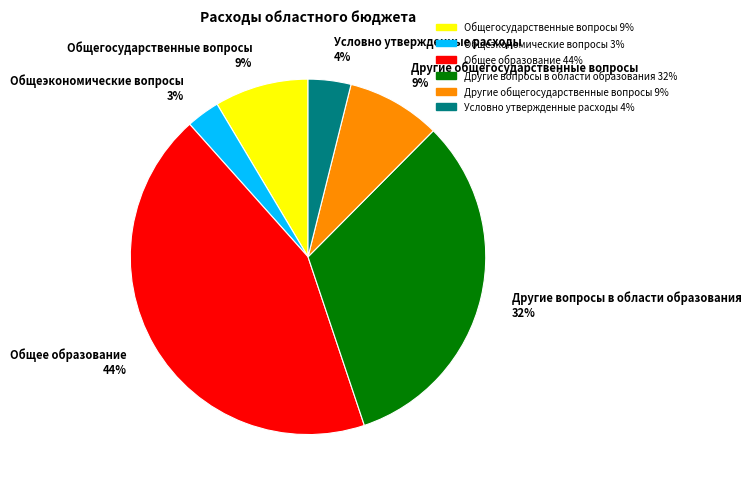

To the nearest percent, what is the difference between the Другие вопросы в области образования 32% and Общеэкономические вопросы 3% slice percentages?

29%